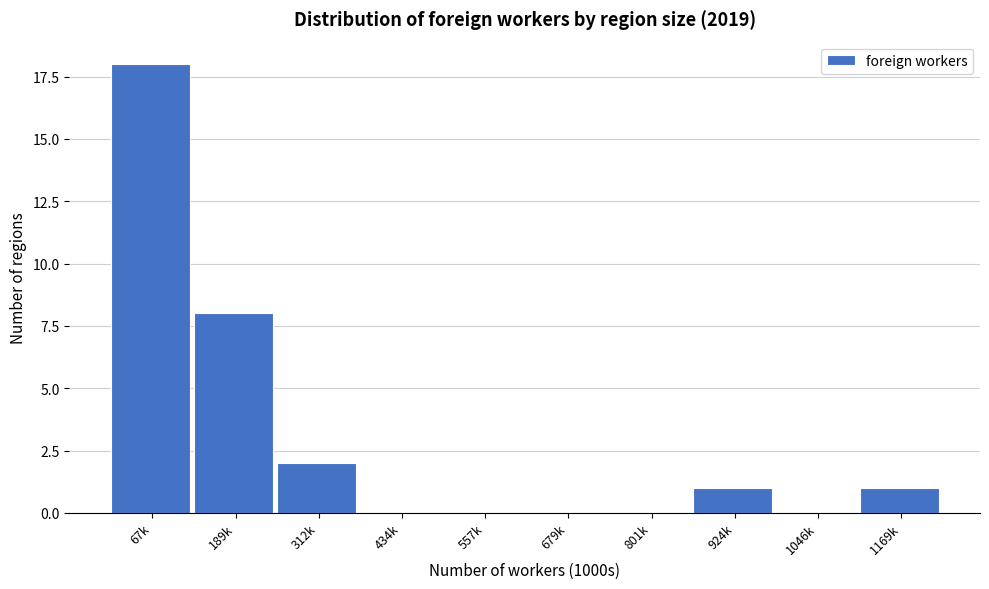

Reading right to left, extract all data points from this chart.

1169k=1	1046k=0	924k=1	801k=0	679k=0	557k=0	434k=0	312k=2	189k=8	67k=18